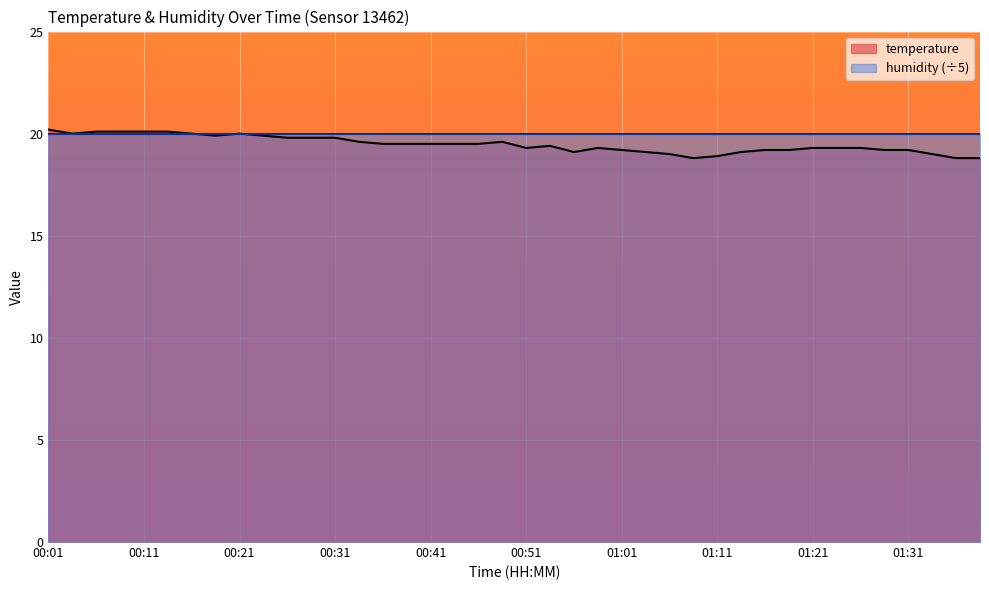

Reading left to right, what are all the values shown in this chart?

00:01=20.2	00:03=20.0	00:06=20.1	00:08=20.1	00:11=20.1	00:13=20.1	00:16=20.0	00:18=19.9	00:21=20.0	00:23=19.9	00:26=19.8	00:28=19.8	00:31=19.8	00:33=19.6	00:36=19.5	00:38=19.5	00:41=19.5	00:43=19.5	00:46=19.5	00:49=19.6	00:51=19.3	00:54=19.4	00:56=19.1	00:59=19.3	01:01=19.2	01:04=19.1	01:06=19.0	01:09=18.8	01:11=18.9	01:14=19.1	01:16=19.2	01:19=19.2	01:21=19.3	01:24=19.3	01:26=19.3	01:29=19.2	01:31=19.2	01:34=19.0	01:36=18.8	01:39=18.8